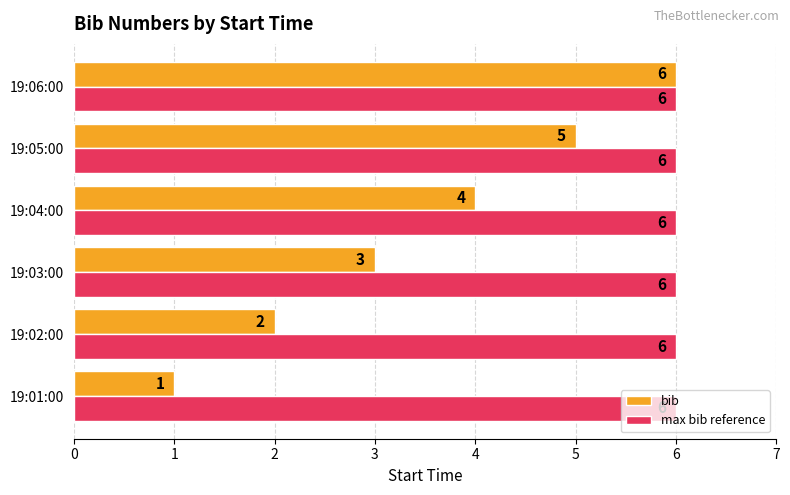

True or false: max bib reference has a value of 6 at 19:01:00.

True